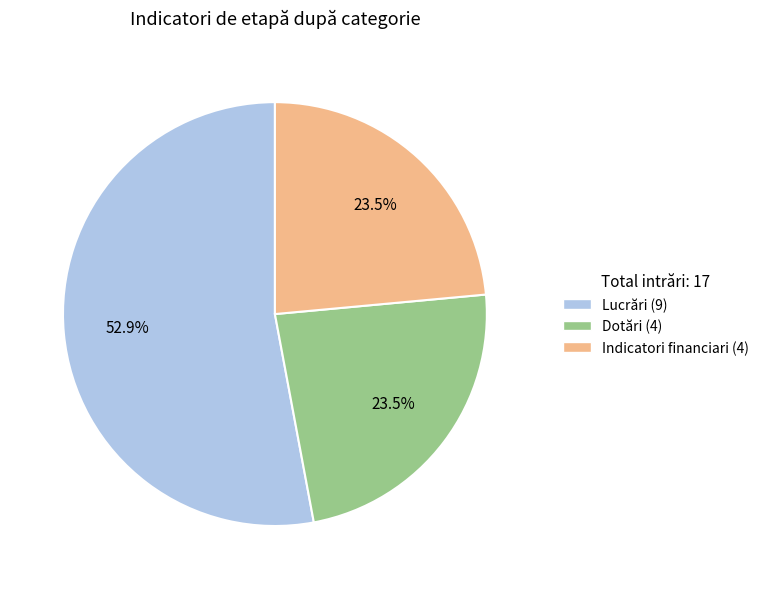

What is the ratio of the value at Dotări to the value at Indicatori financiari?

1.0